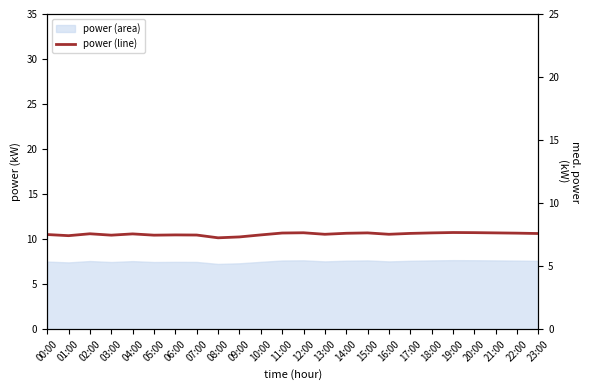

Which label corresponds to the largest value in the chart?

19:00